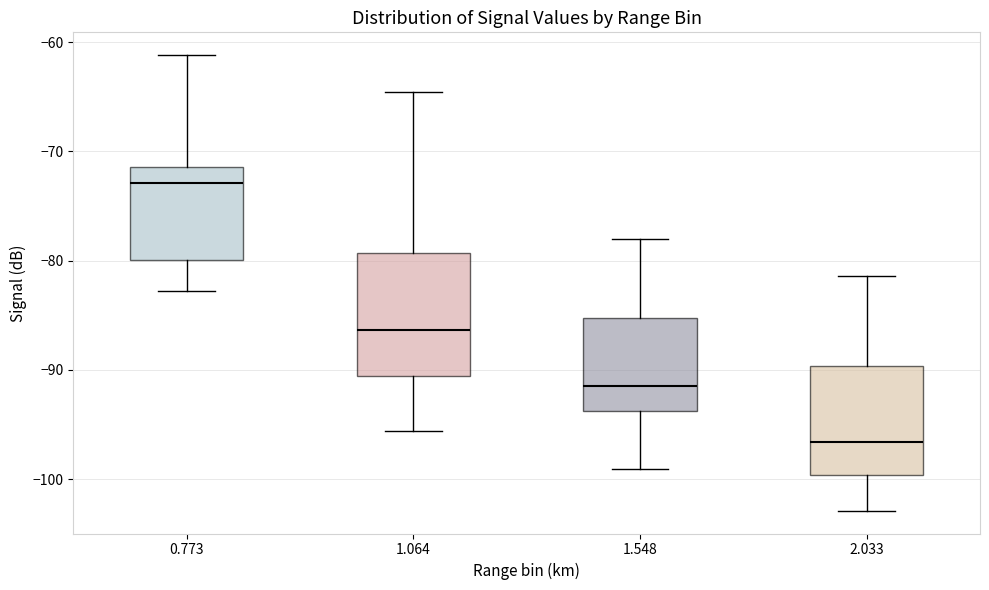

Where is the lower edge of the box at x = 2.033 on the y-axis? The values are not printed on the chart, so give them approximately, as read against the axis.

-100